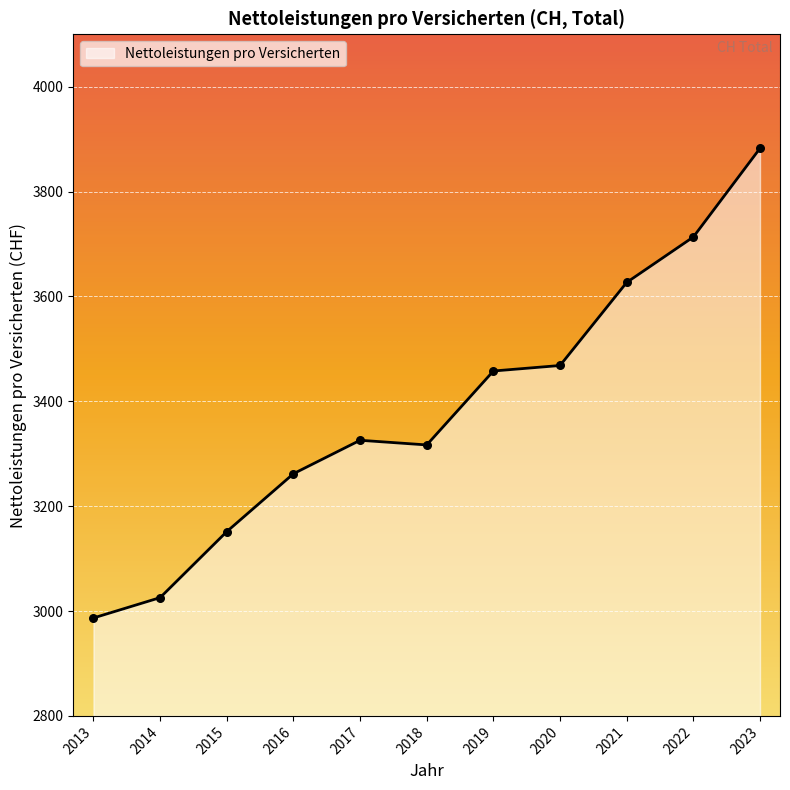

What is the ratio of the value at 2017 to the value at 2015?

1.1